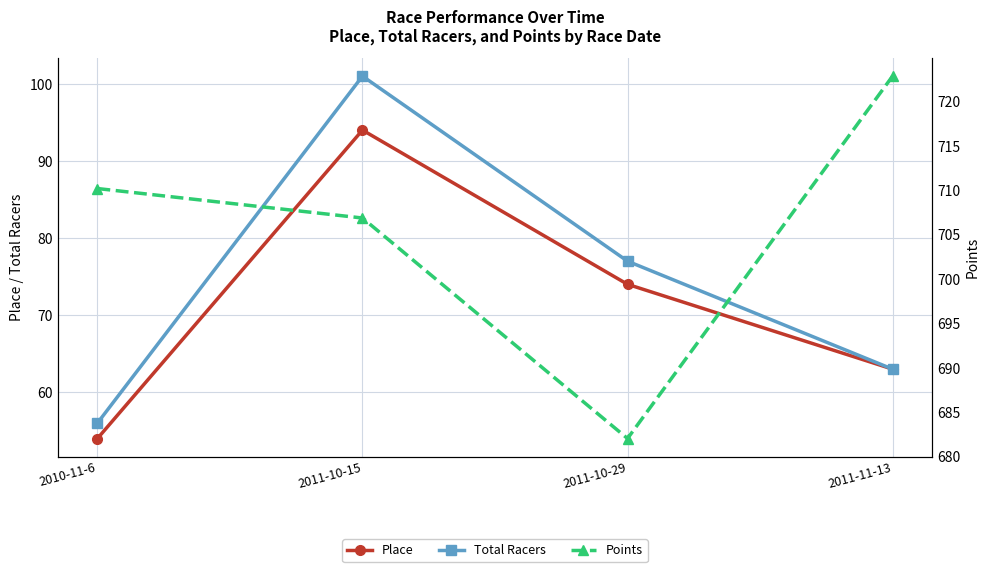

Reading left to right, transcribe all the data shown in this chart.

Place: 2010-11-6=54.0	2011-10-15=94.0	2011-10-29=74.0	2011-11-13=63.0
Total Racers: 2010-11-6=56.0	2011-10-15=101.0	2011-10-29=77.0	2011-11-13=63.0
Points: 2010-11-6=710.2	2011-10-15=706.9	2011-10-29=682.0	2011-11-13=722.9